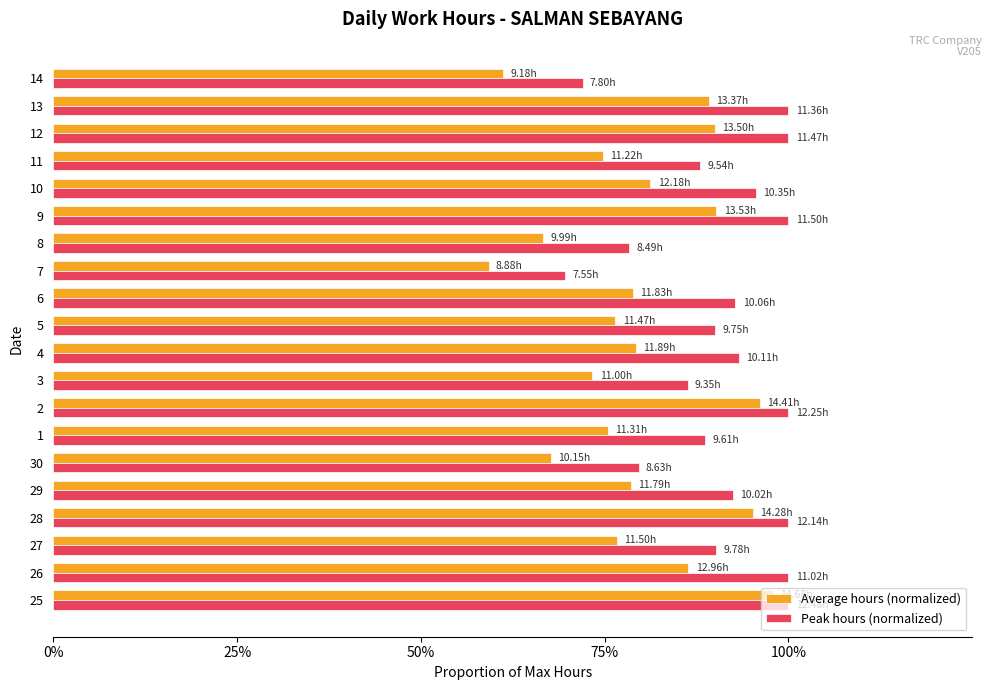

List the series in order of their overall mean, lowest first.

Average hours (normalized), Peak hours (normalized)